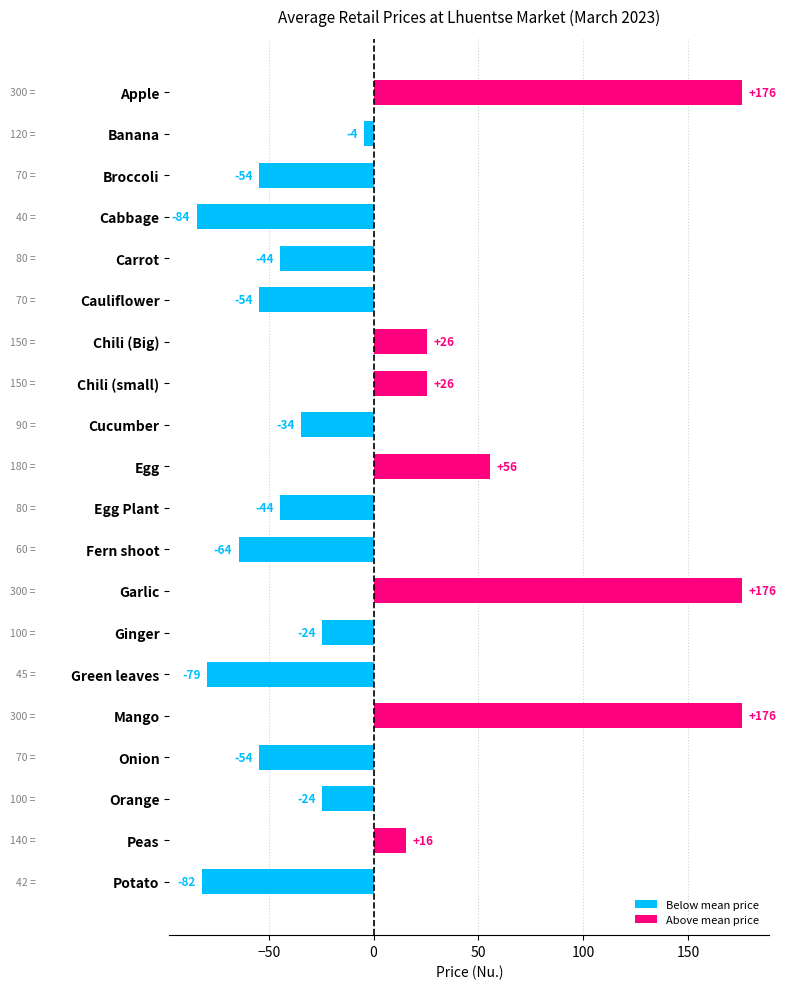

What is the greatest value displayed?

175.6